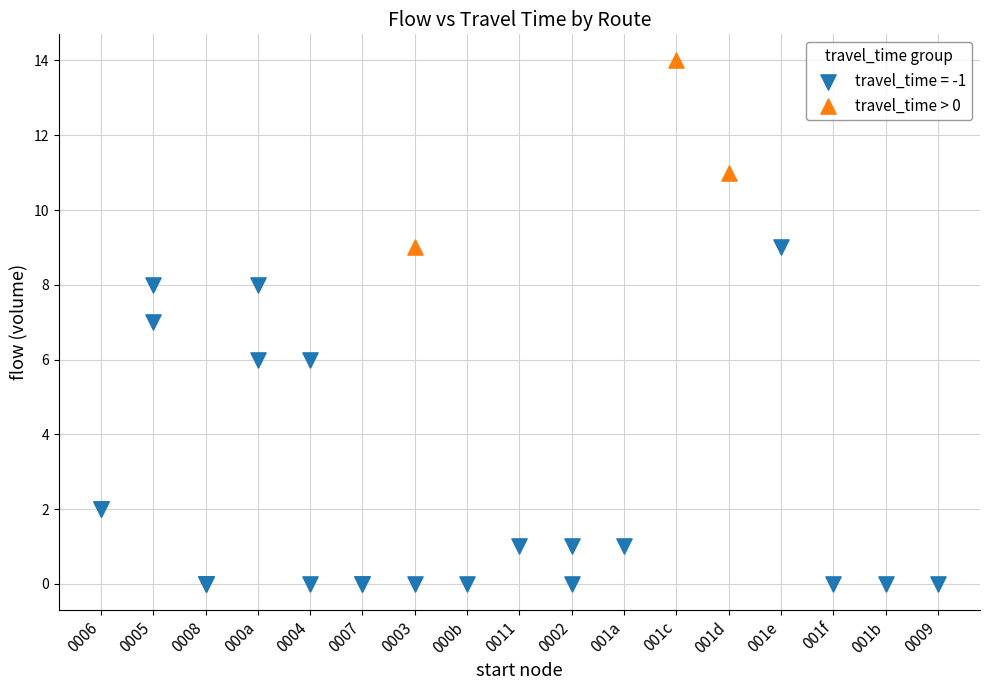

Which series reaches the maximum Y coordinate?

travel_time > 0